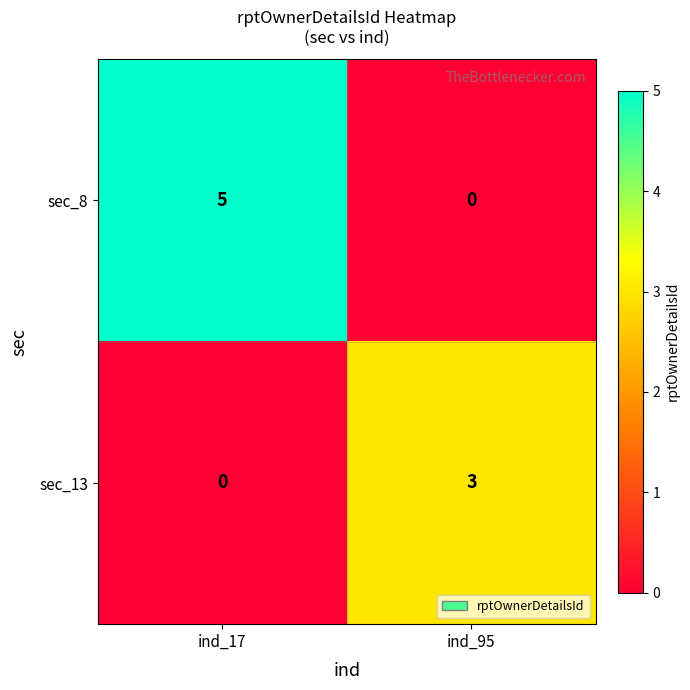

What is the sum of all sec_8 values?

5